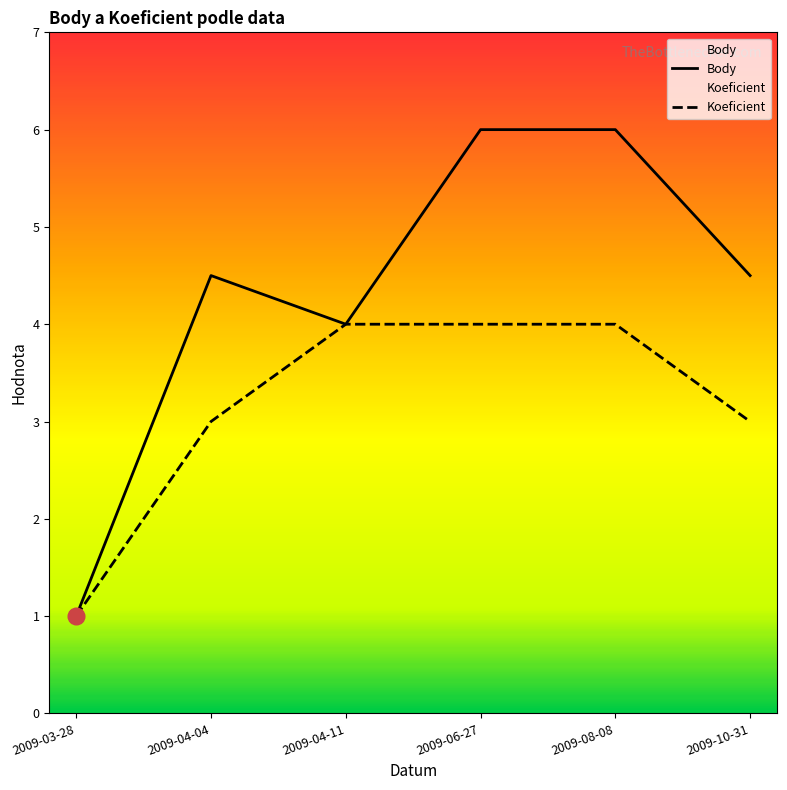

Which has a higher value, 2009-04-04 or 2009-04-11?

2009-04-04